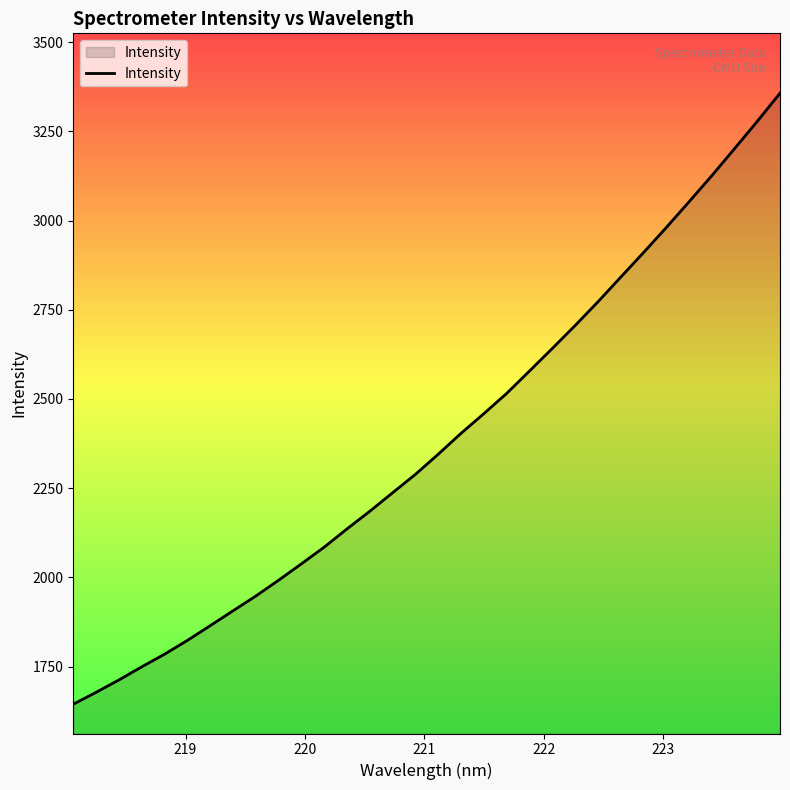

What is the greatest value displayed?

3357.1